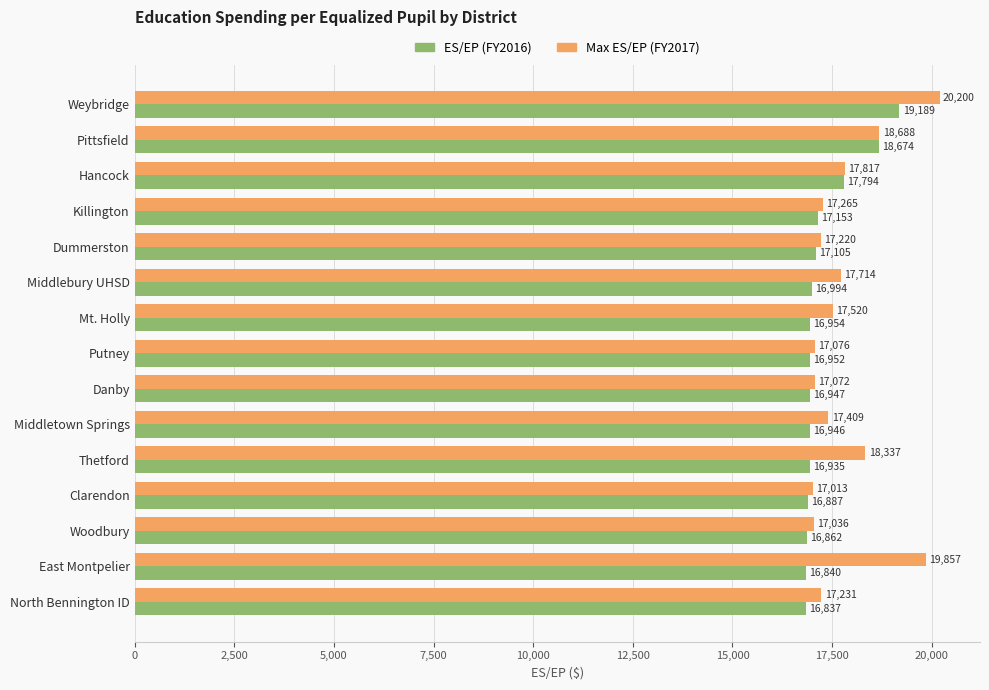

Rank the series by their maximum value, from lowest to highest.

ES/EP (FY2016), Max ES/EP (FY2017)